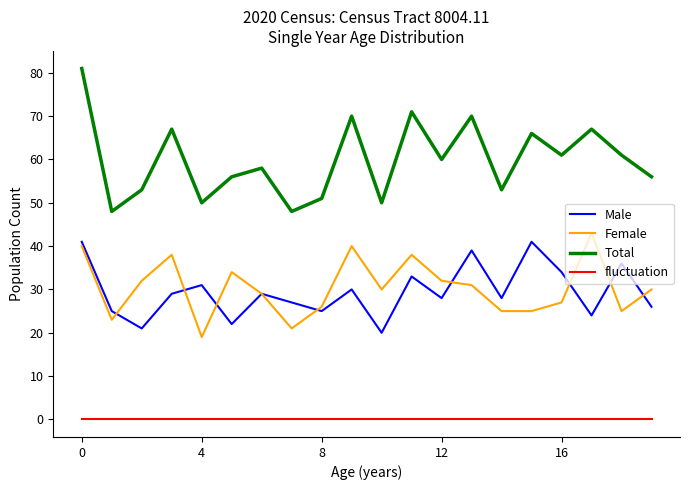

Which series has the largest total across all categories?

Total